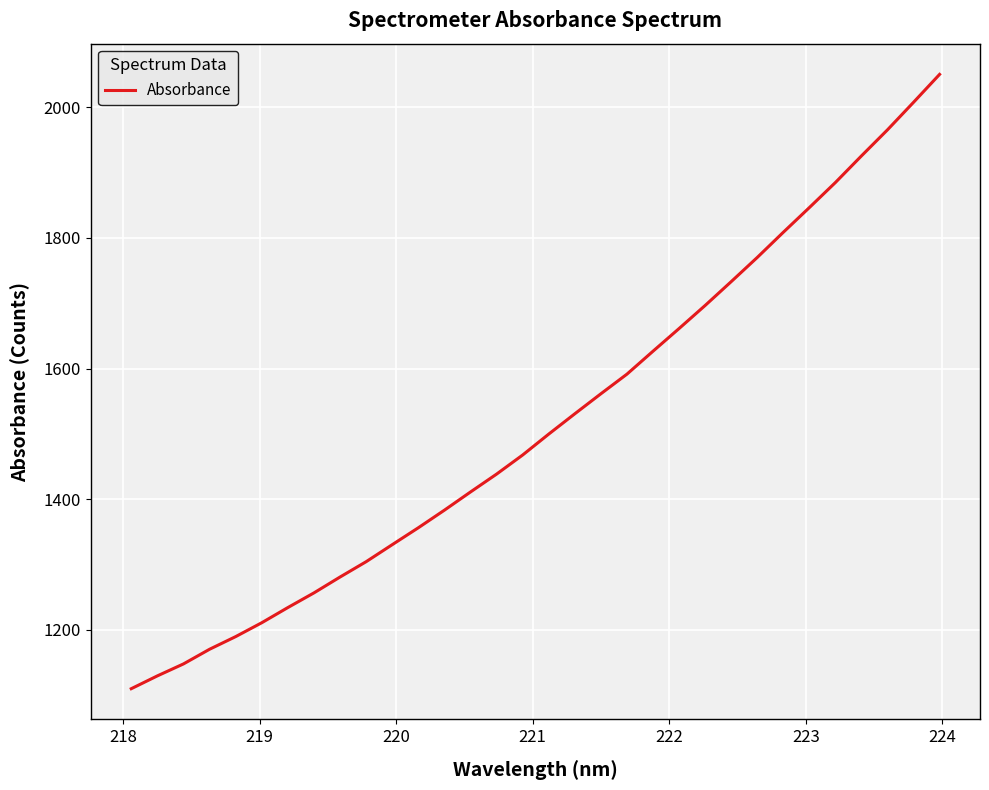

What is the maximum value shown in the chart?

2050.6